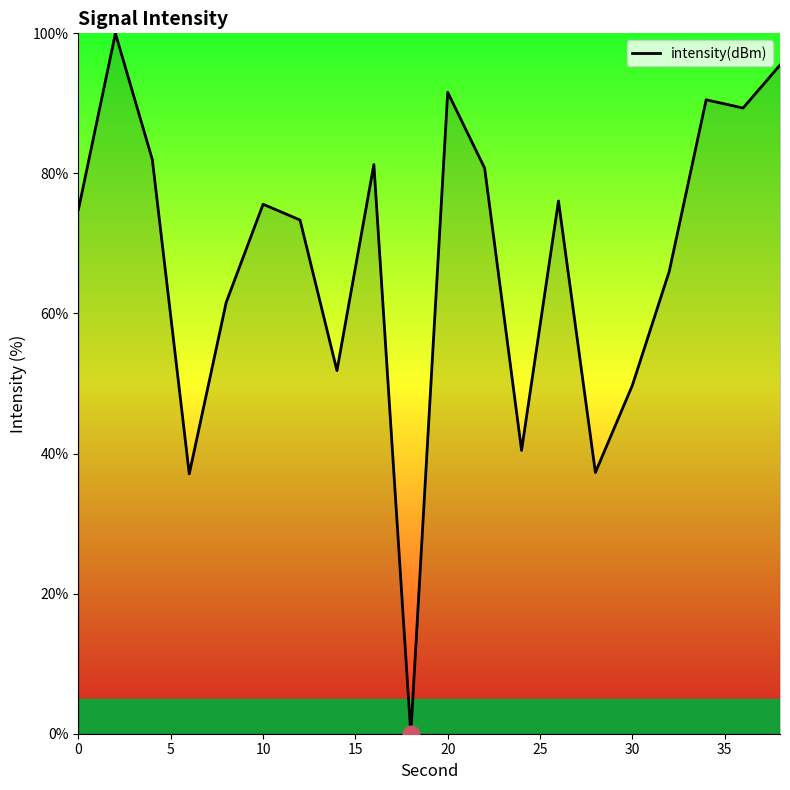

What is the difference between the maximum and minimum values?

100.0